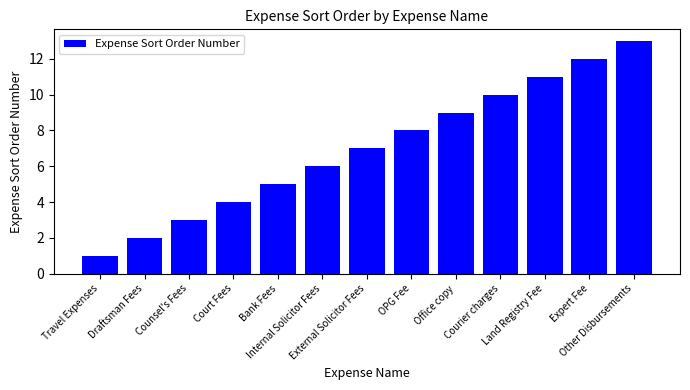

Count the number of data series in this chart.

1